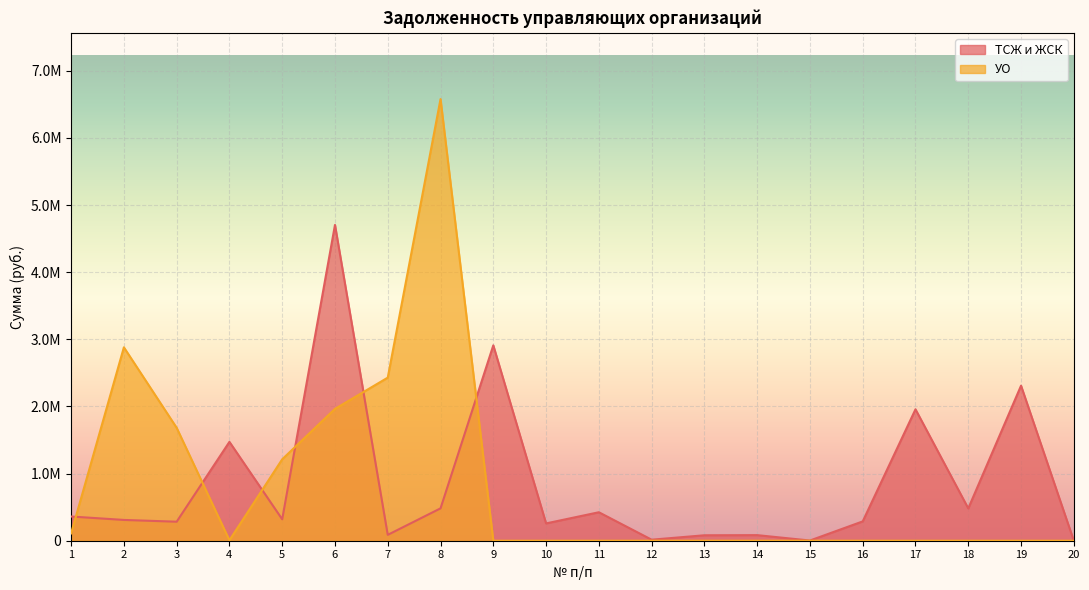

How many values in the ТСЖ и ЖСК series exceed 319272?

10